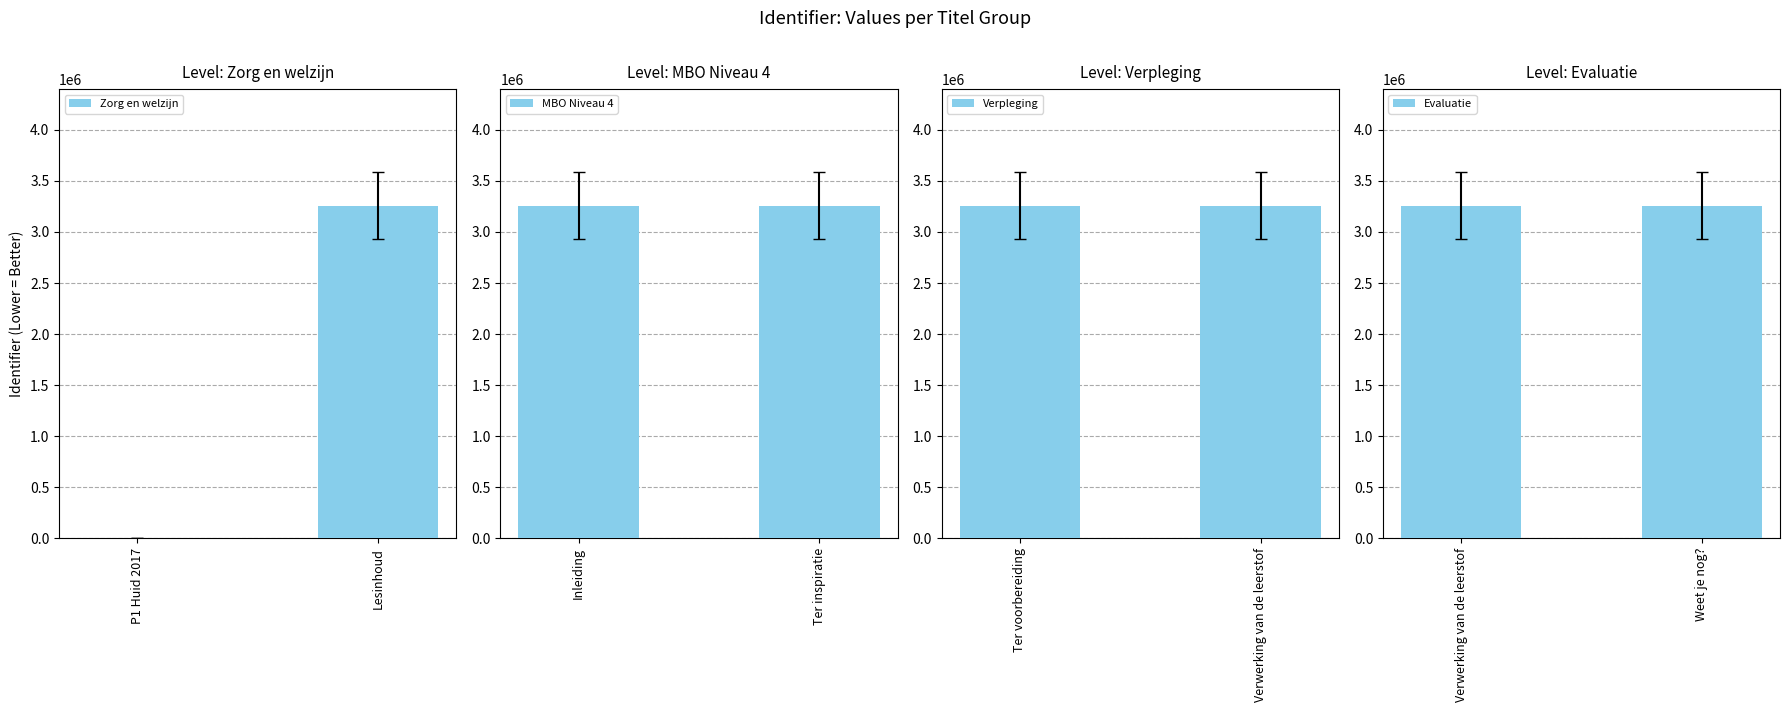

True or false: Zorg en welzijn has a value of 1974701 at Lesinhoud.

False